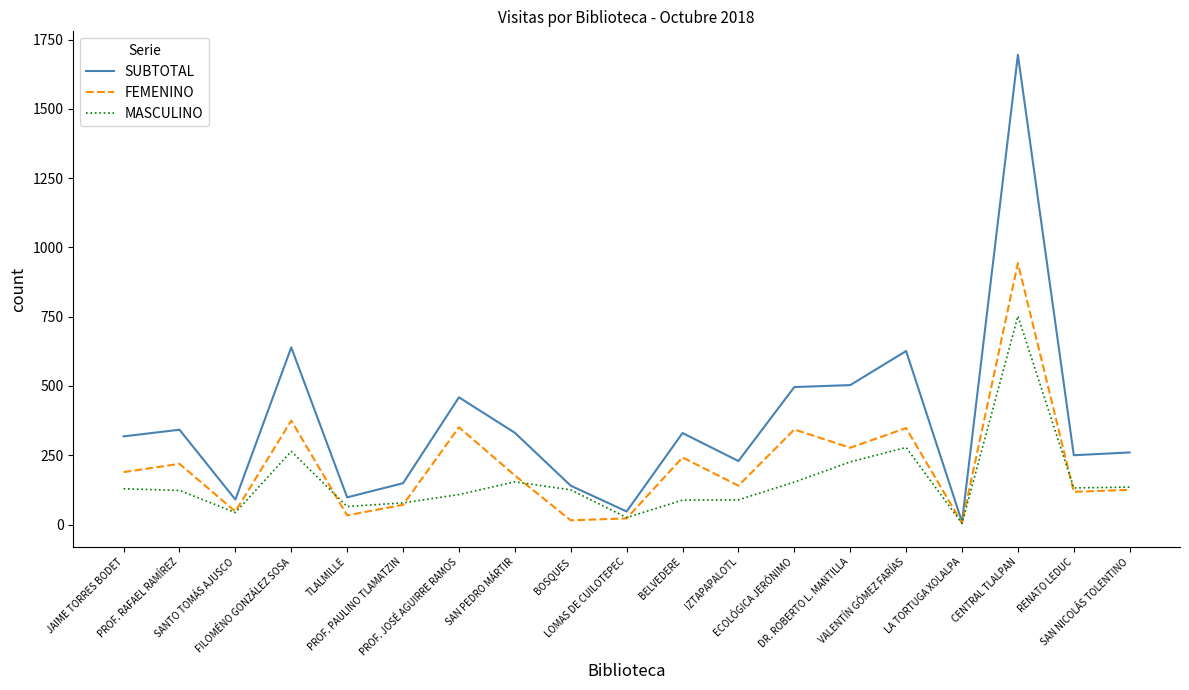

At which category does SUBTOTAL reach its first local valley?

SANTO TOMÁS AJUSCO